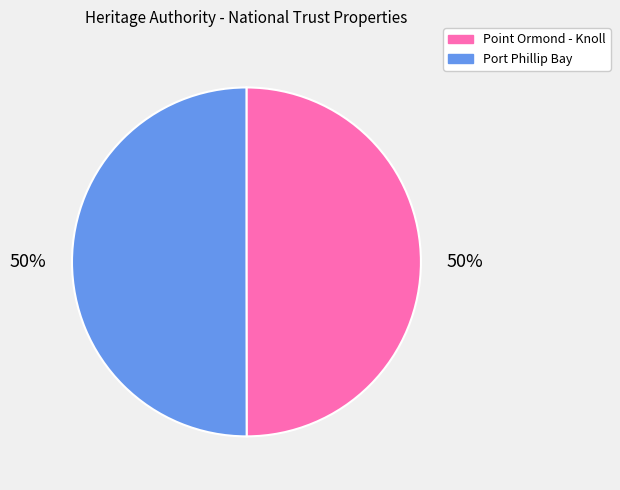

To the nearest percent, what portion does Point Ormond - Knoll represent?

50%